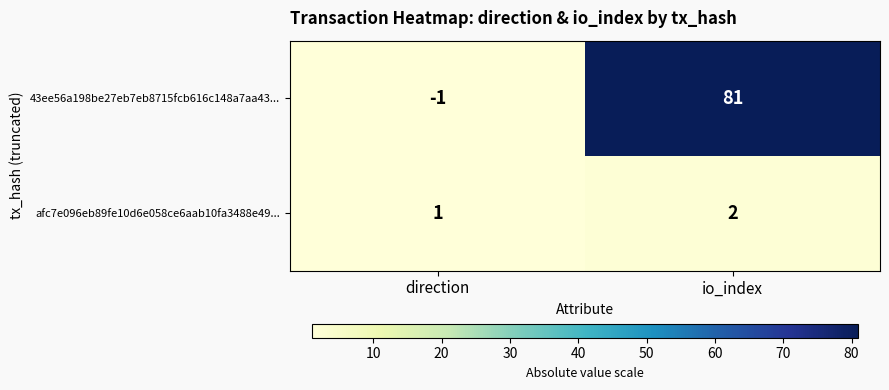

Which category has the highest value in the afc7e096eb89fe10d6e058ce6aab10fa3488e49... series?

io_index